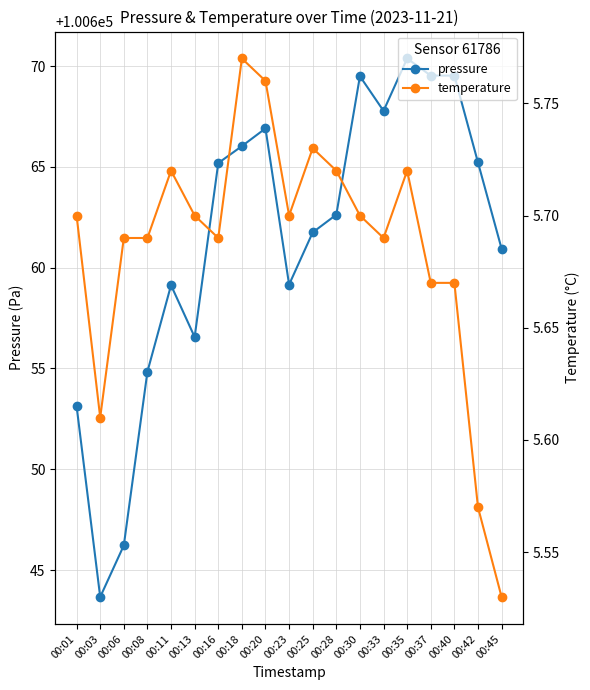

How many lines are shown in the chart?

2